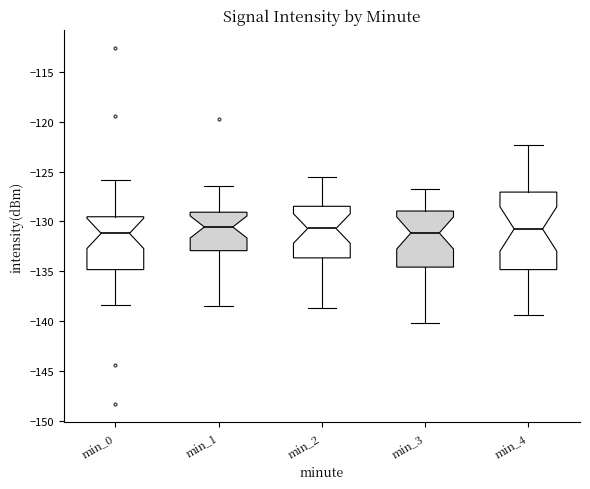

Where is the lower edge of the box for min_4 on the y-axis? The values are not printed on the chart, so give them approximately, as read against the axis.

-135.0